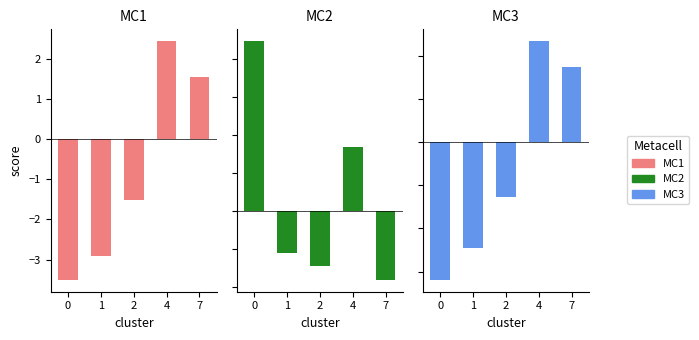

Reading left to right, list all the values displayed in this chart.

MC1: -3.5	-2.9	-1.5	2.4	1.6
MC2: 4.5	-1.1	-1.4	1.7	-1.8
MC3: -3.2	-2.5	-1.3	2.3	1.7